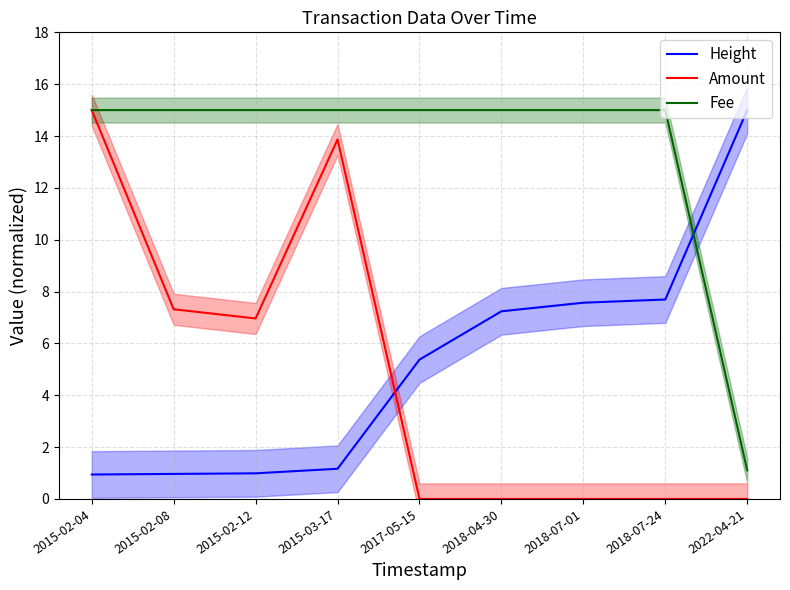

At how many categories does at least one series exceed 9?

9